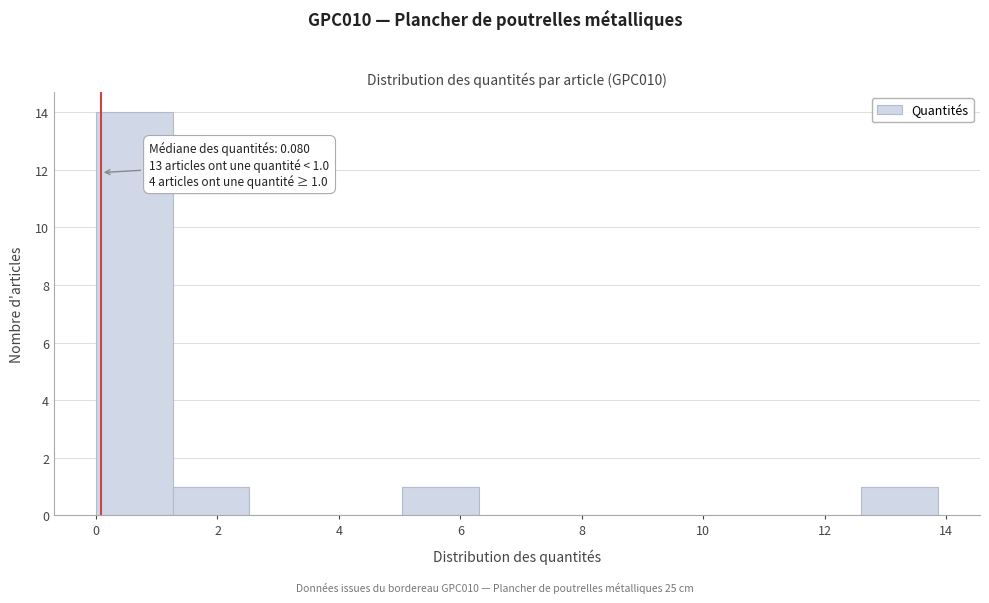

Over which range of the x-axis is the bar tallest?

0.0 to 1.2